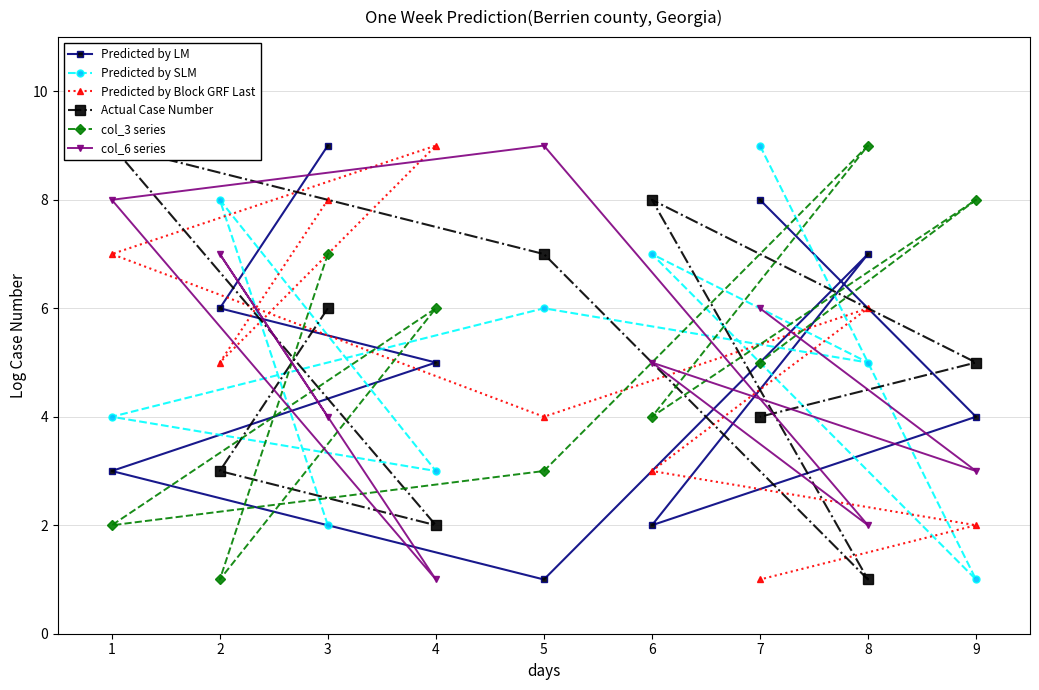

What value does the Predicted by LM series have at 1?

3